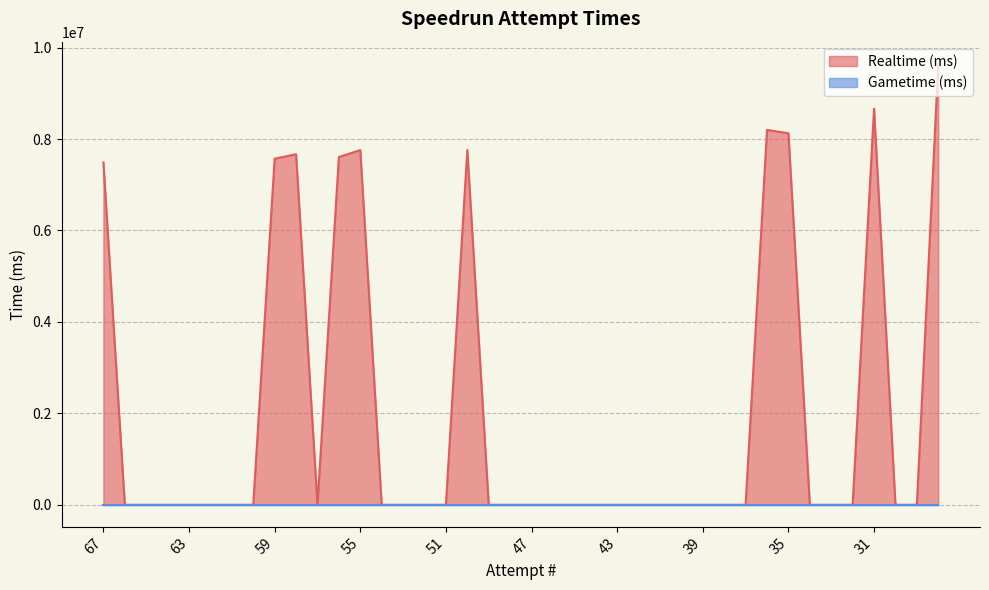

List the labels in order of value, smallest first.

66, 65, 64, 63, 62, 61, 60, 57, 54, 53, 52, 51, 49, 48, 47, 46, 45, 44, 43, 42, 41, 40, 39, 38, 37, 34, 33, 32, 30, 29, 67, 59, 56, 58, 55, 50, 35, 36, 31, 28